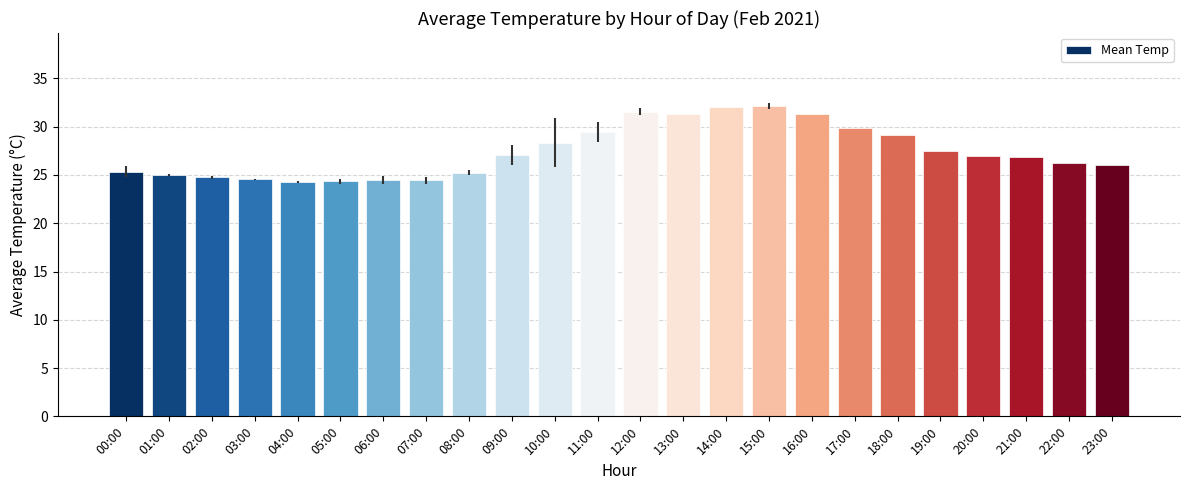

What is the label of the 21st bar from the left?

20:00